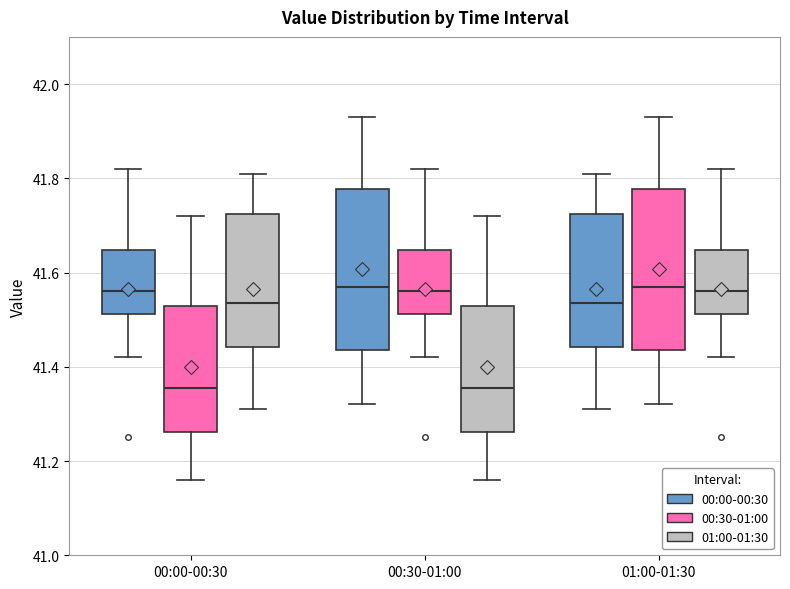

Reading left to right, read every box against the y-axis: the position of its median line, the range the box covers, and the ends of its whiskers. The values are not printed on the chart, so give them approximately, as read against the axis.

00:00-00:30 (00:00-00:30): median 41.56, box 41.52 to 41.64, whiskers 41.42 to 41.82
00:00-00:30 (00:30-01:00): median 41.36, box 41.26 to 41.54, whiskers 41.16 to 41.72
00:00-00:30 (01:00-01:30): median 41.54, box 41.44 to 41.72, whiskers 41.32 to 41.82
00:30-01:00 (00:00-00:30): median 41.58, box 41.44 to 41.78, whiskers 41.32 to 41.94
00:30-01:00 (00:30-01:00): median 41.56, box 41.52 to 41.64, whiskers 41.42 to 41.82
00:30-01:00 (01:00-01:30): median 41.36, box 41.26 to 41.54, whiskers 41.16 to 41.72
01:00-01:30 (00:00-00:30): median 41.54, box 41.44 to 41.72, whiskers 41.32 to 41.82
01:00-01:30 (00:30-01:00): median 41.58, box 41.44 to 41.78, whiskers 41.32 to 41.94
01:00-01:30 (01:00-01:30): median 41.56, box 41.52 to 41.64, whiskers 41.42 to 41.82